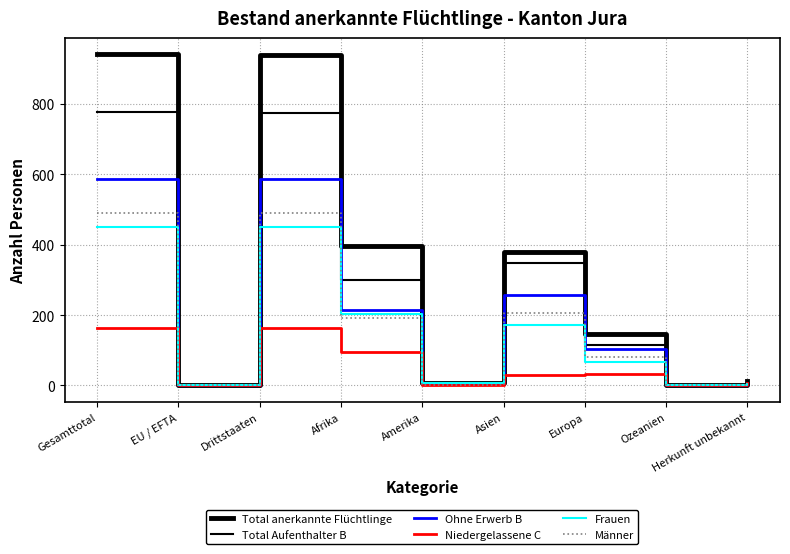

True or false: Total Aufenthalter B has a value of 157 at Drittstaaten.

False